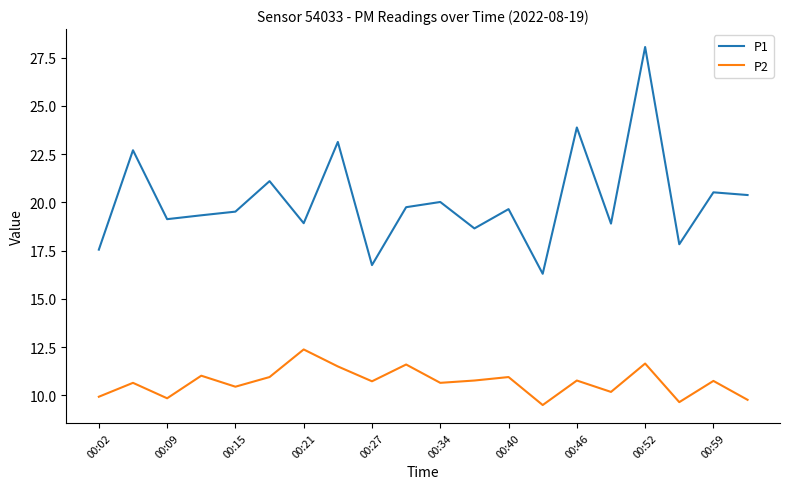

What is the maximum value shown in the chart?

28.1